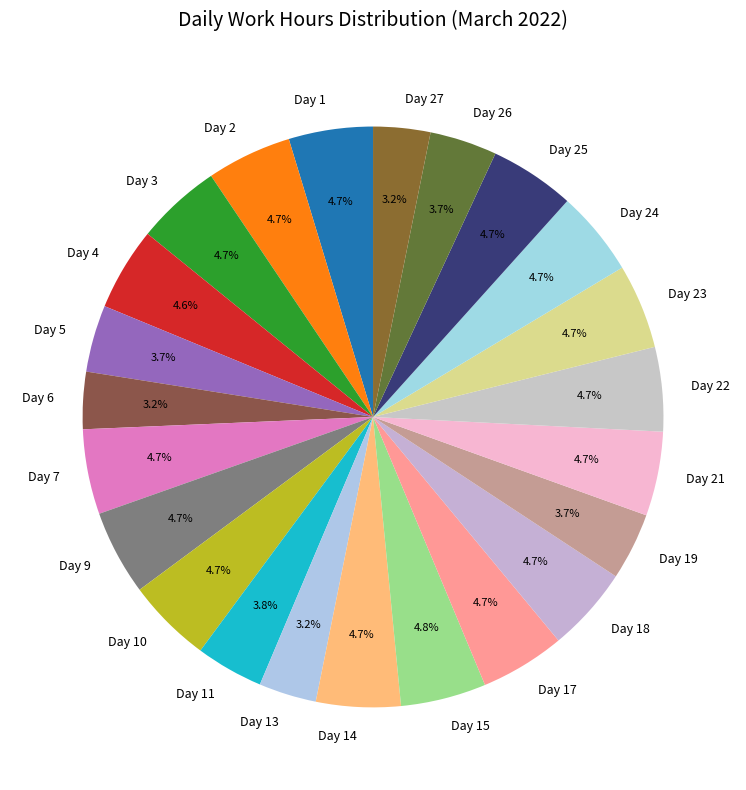

How many segments does this pie chart have?

23